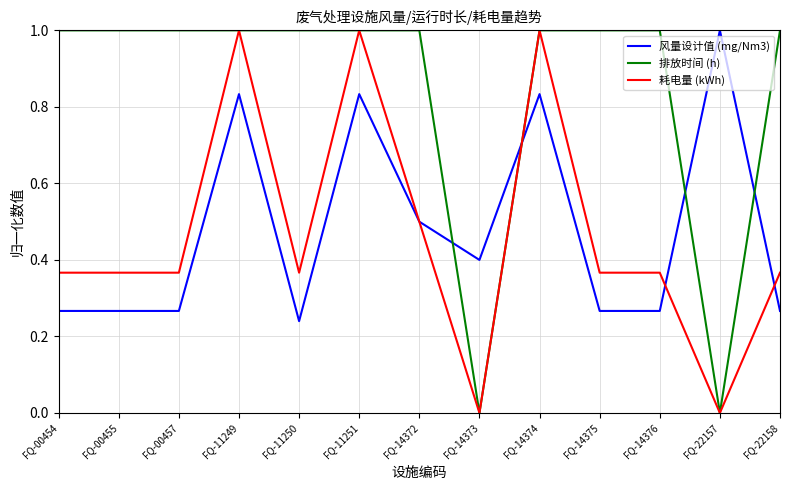

Is this an area chart (filled region under the line)?

No